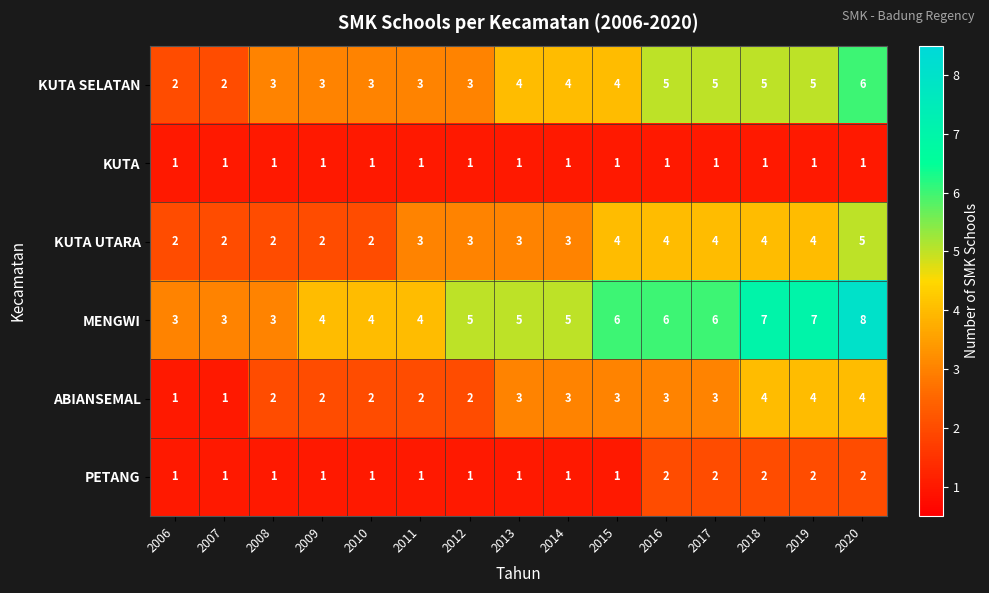

What is the maximum value shown in the chart?

8